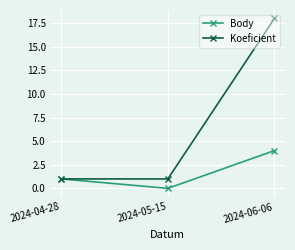

What is the average value of the Body series?

2